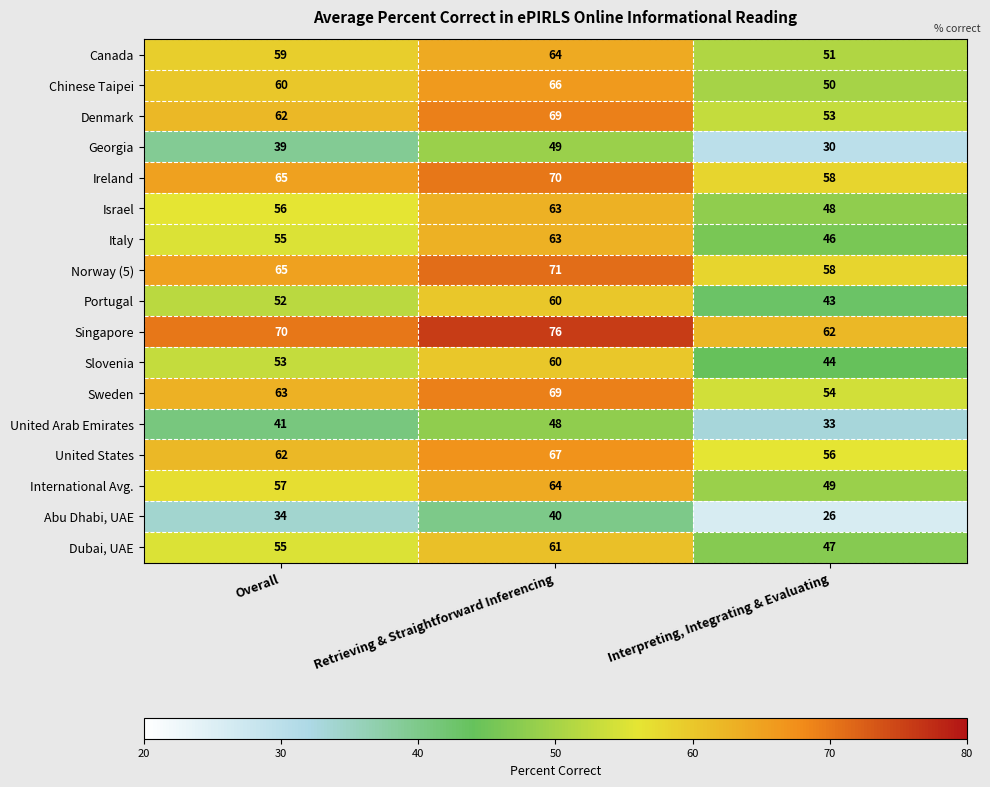

Read the Dubai, UAE value at Overall.

55